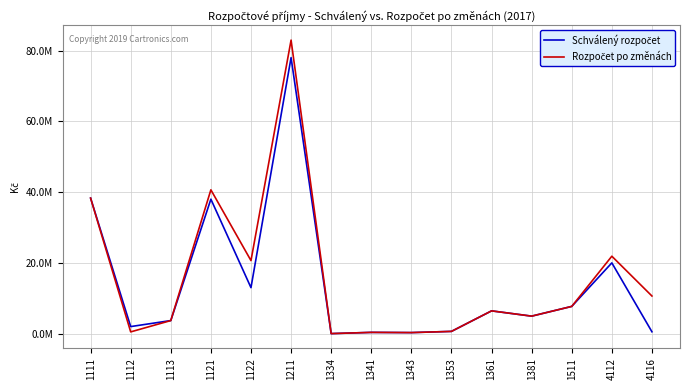

What is the value of the Schválený rozpočet point at the 14th from the left?

20000000.0